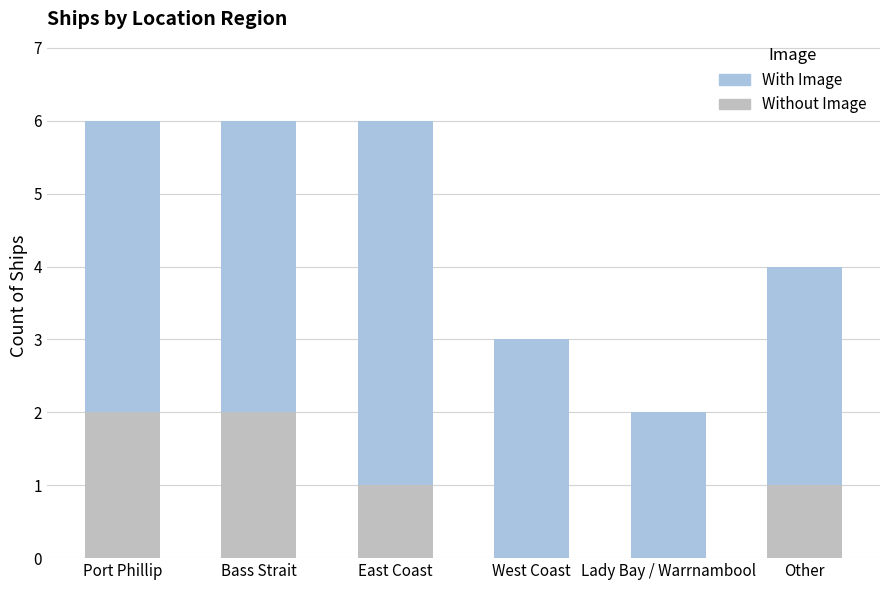

What is the sum of all With Image values?

6